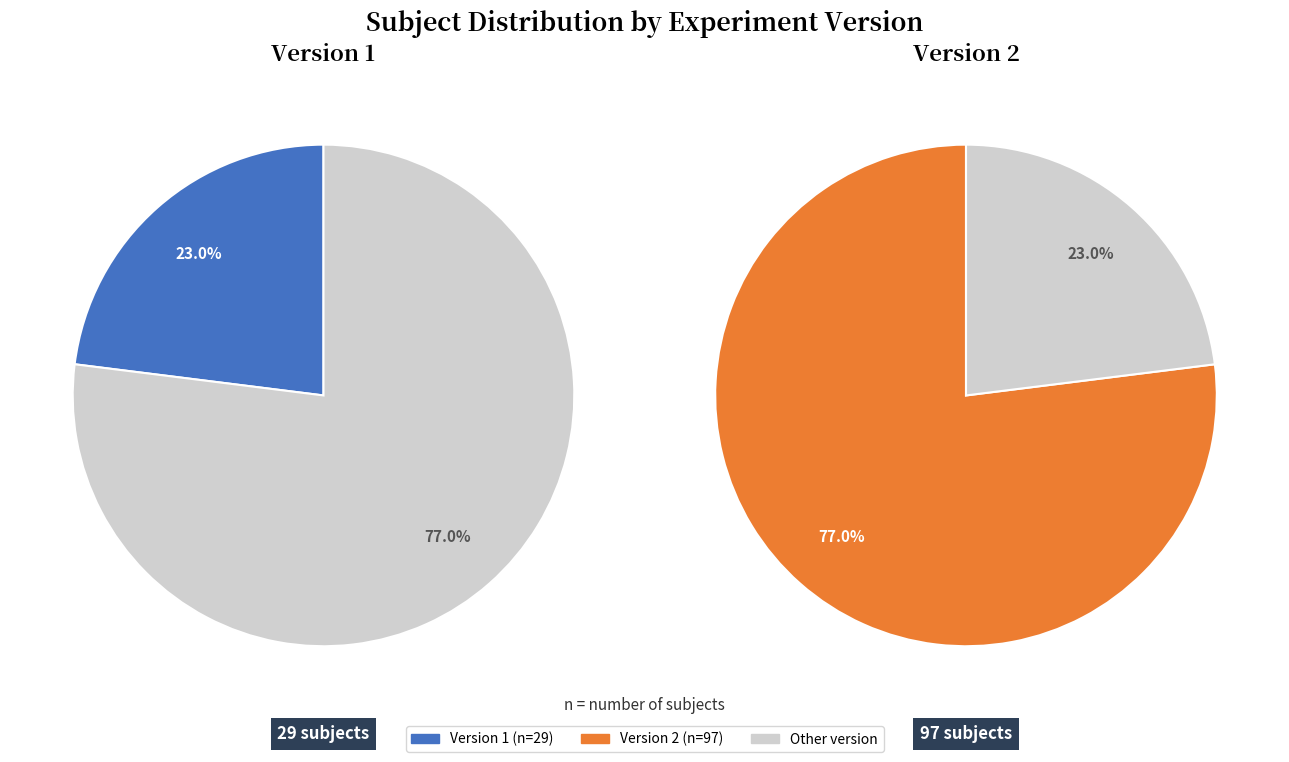

Between Version 2 and Version 1, which is larger?

Version 2